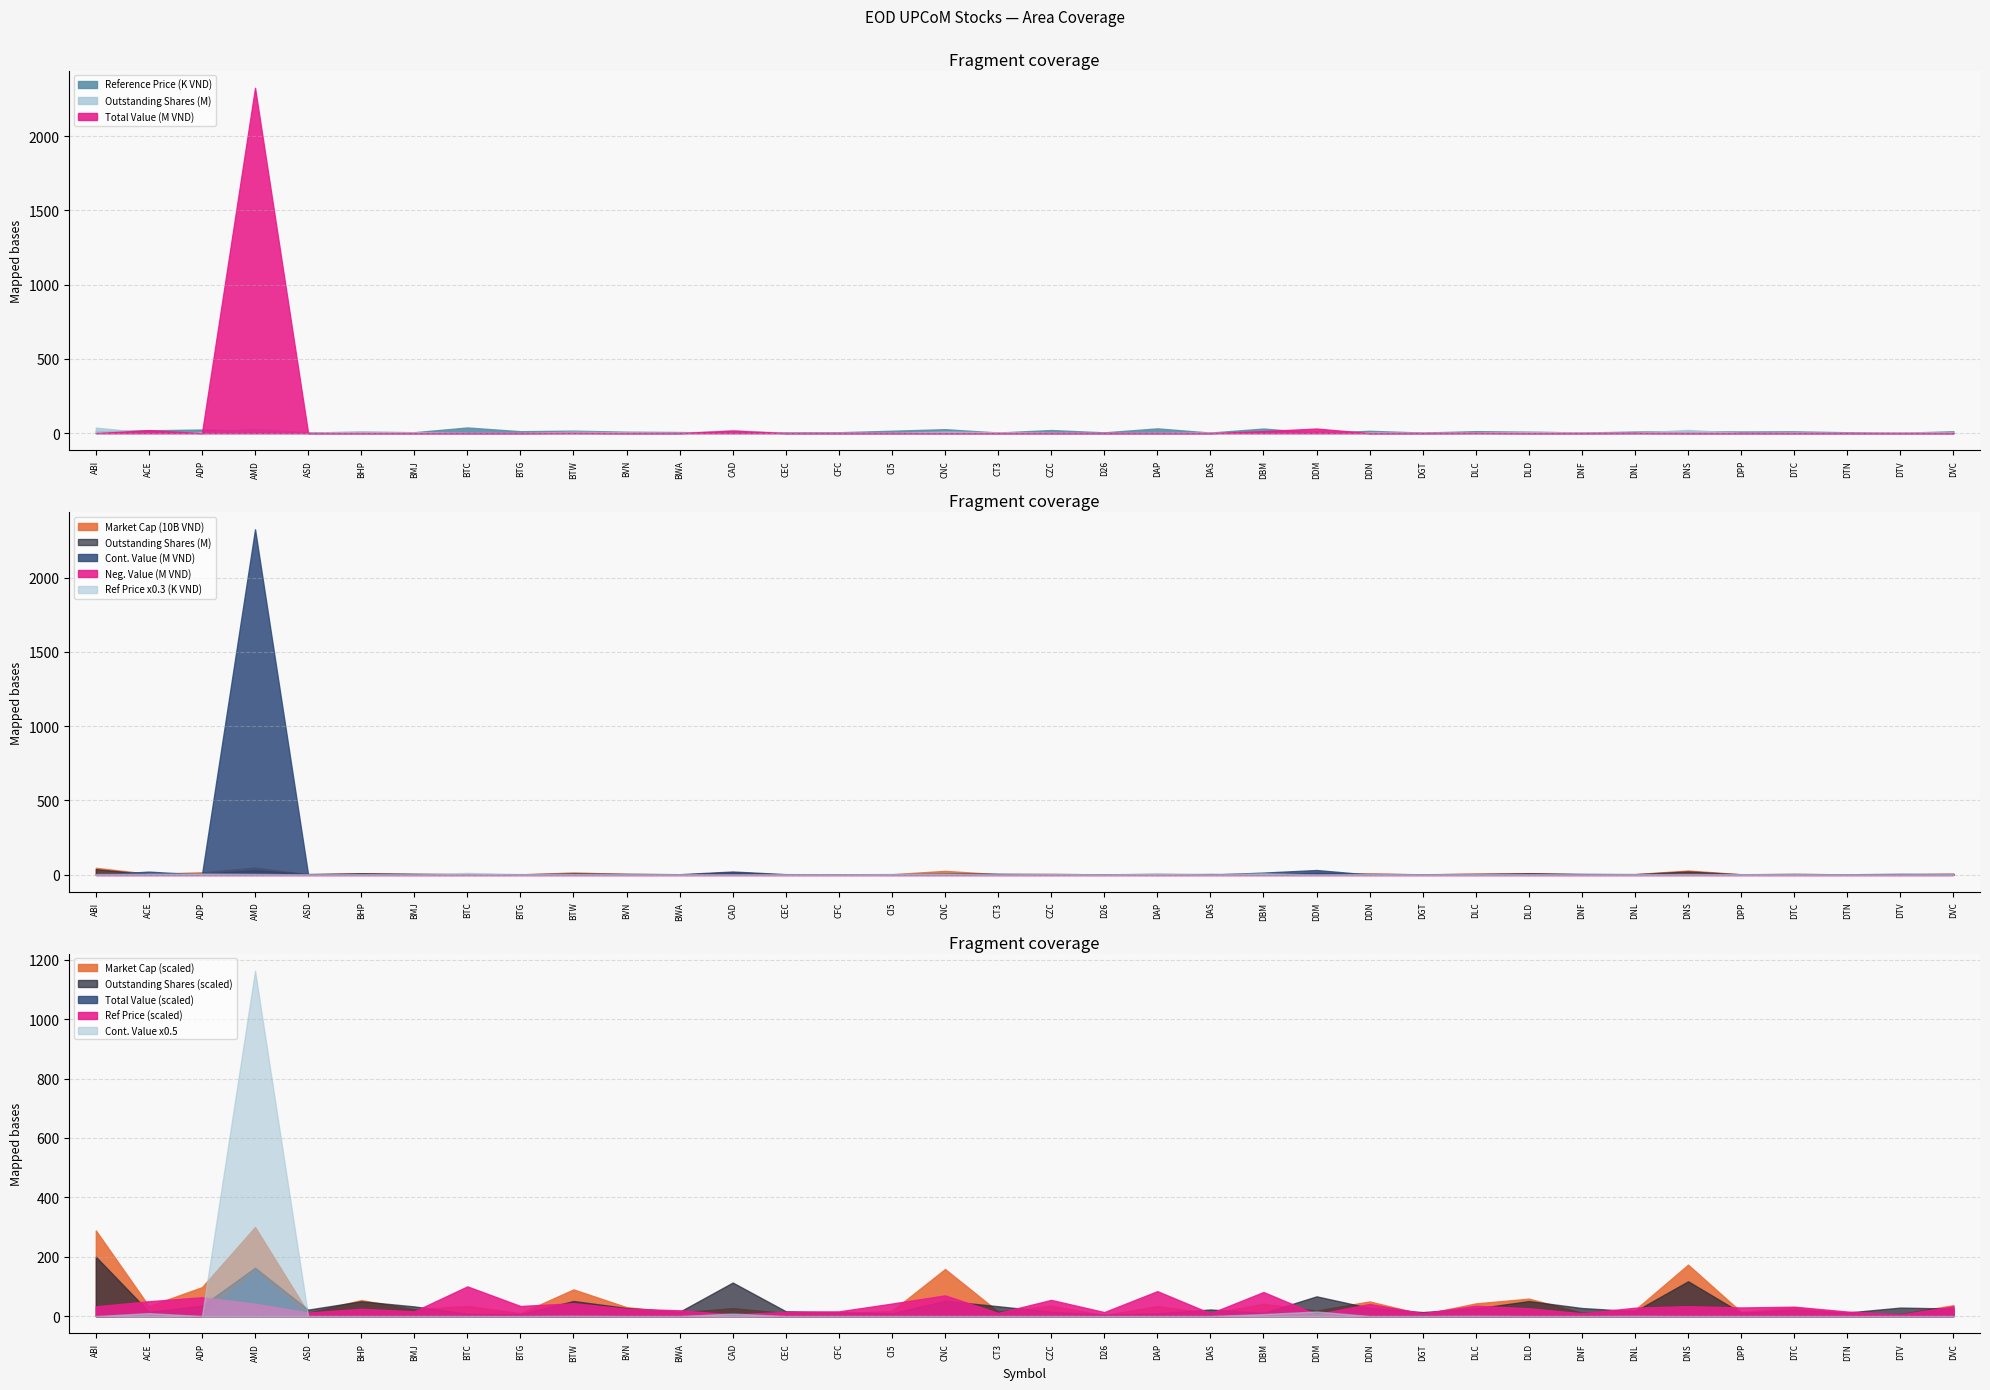

True or false: Negotiation Value and Market Cap cross at least once.

False